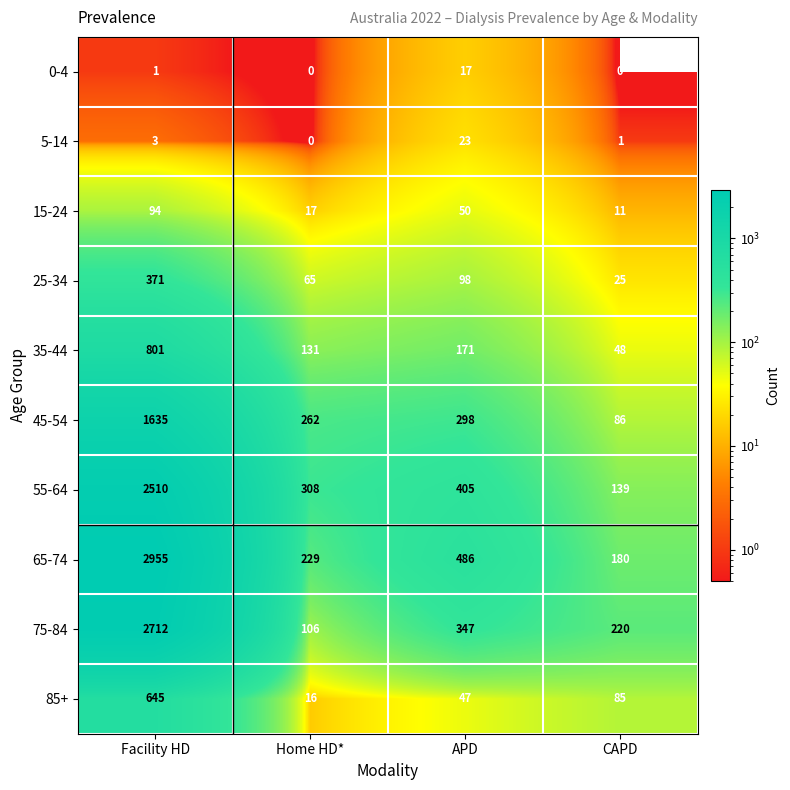

True or false: 5-14 has a value of 23 at APD.

True